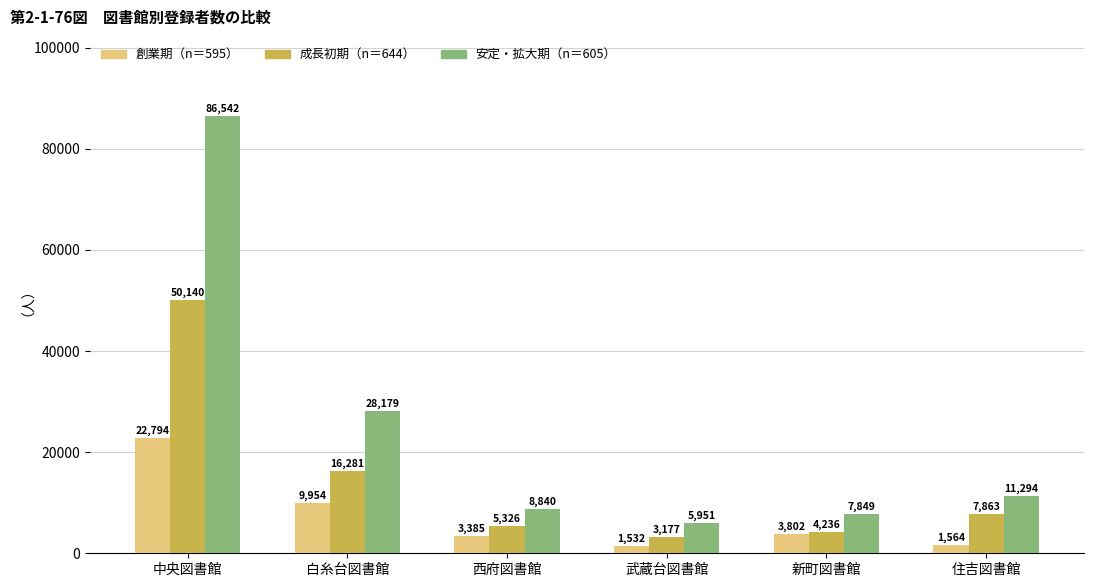

How many data points in 創業期（n＝595） are less than 3802?

3